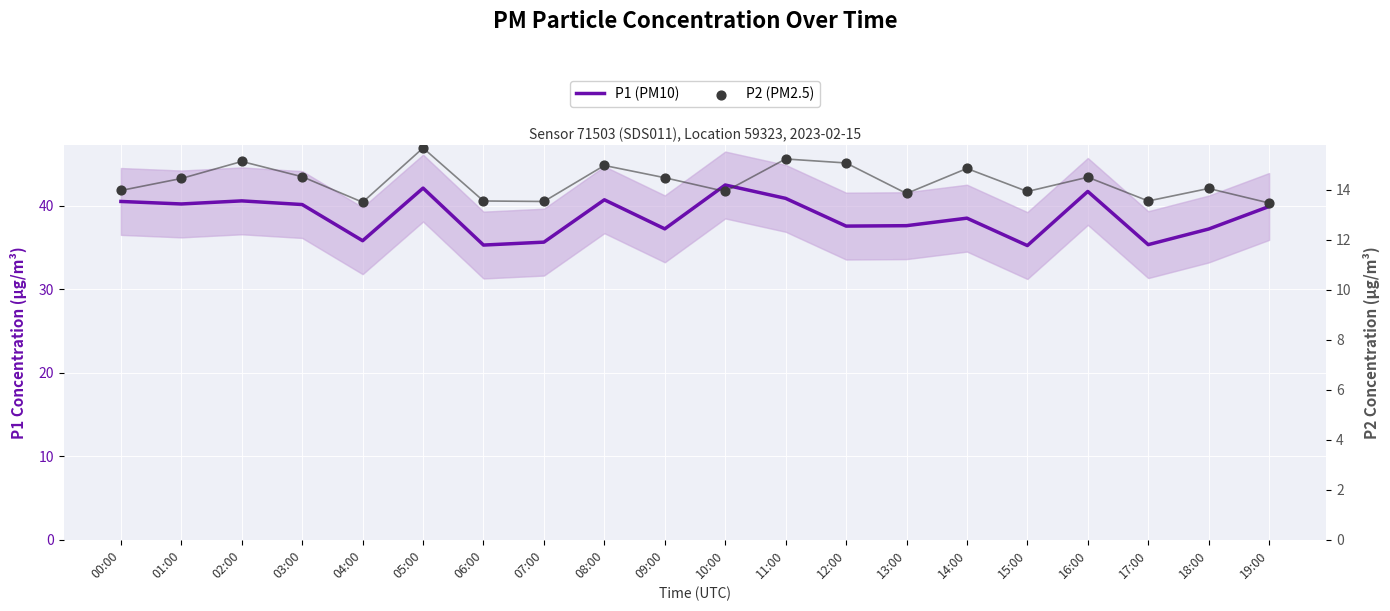

Is the value of P2 (PM2.5) at 13:00 greater than the value of P1 (PM10) at 10:00?

No